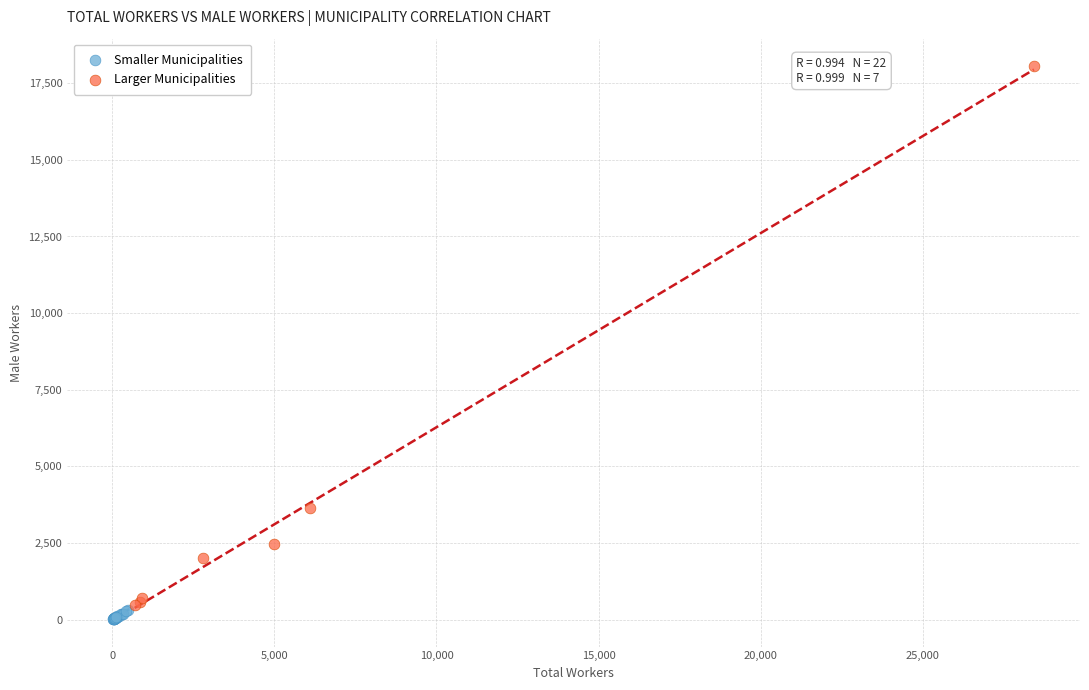

Which series has the largest Y range (max minus min)?

Larger Municipalities